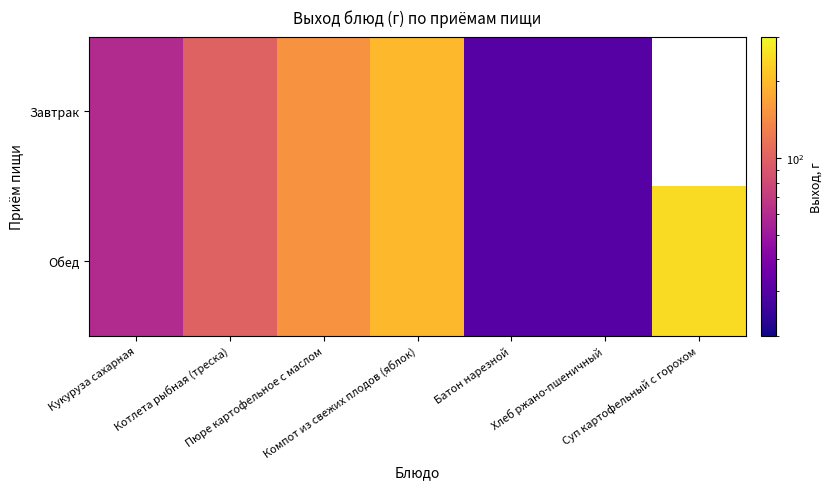

Is the value of Завтрак at Батон нарезной greater than the value of Обед at Кукуруза сахарная?

No